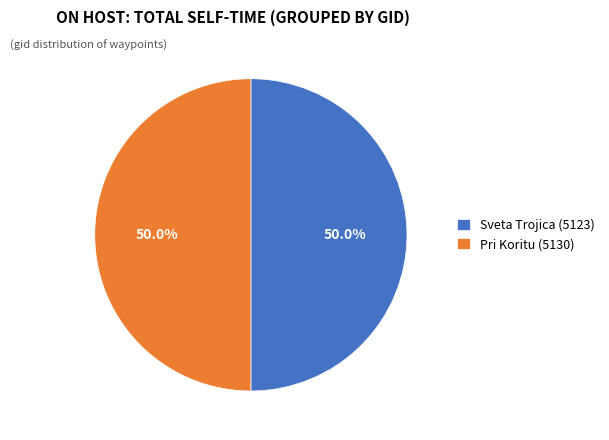

To the nearest percent, what is the average slice percentage?

50%